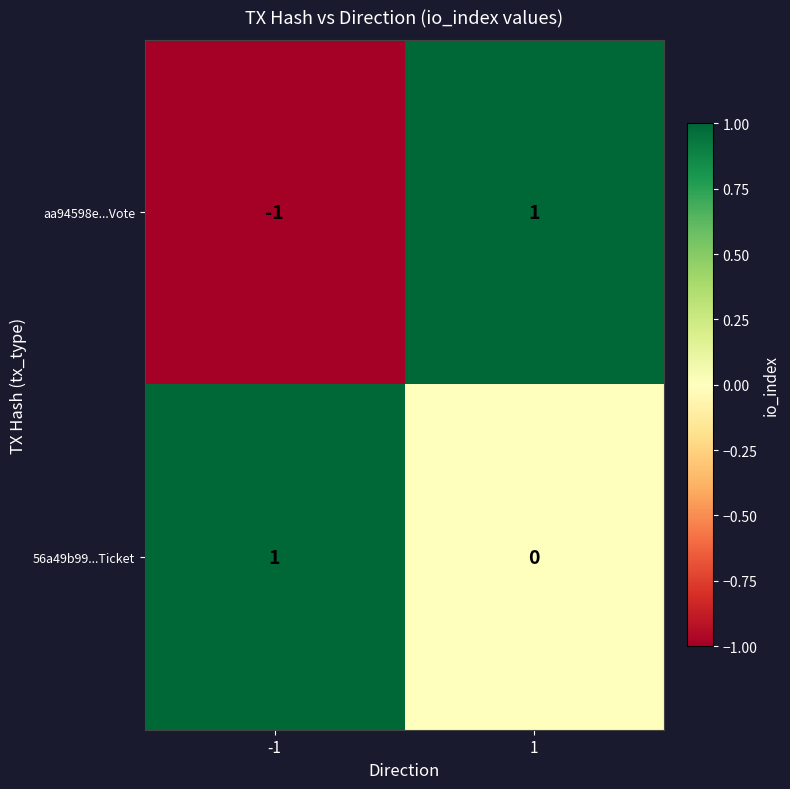

What is the total value across all series at 1?

1